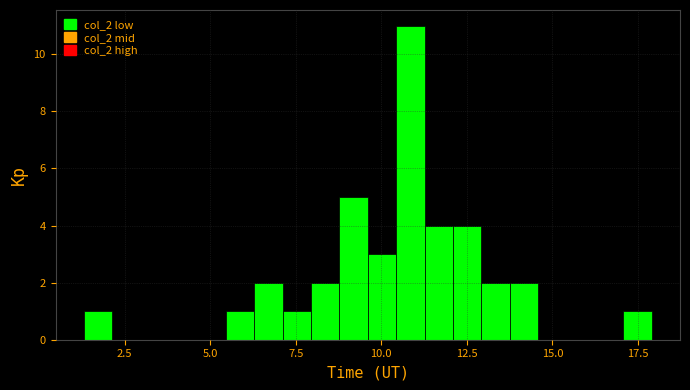

Around what value on the x-axis is the tallest bar? Give the approximate position of its centre, as read against the axis.

11.0